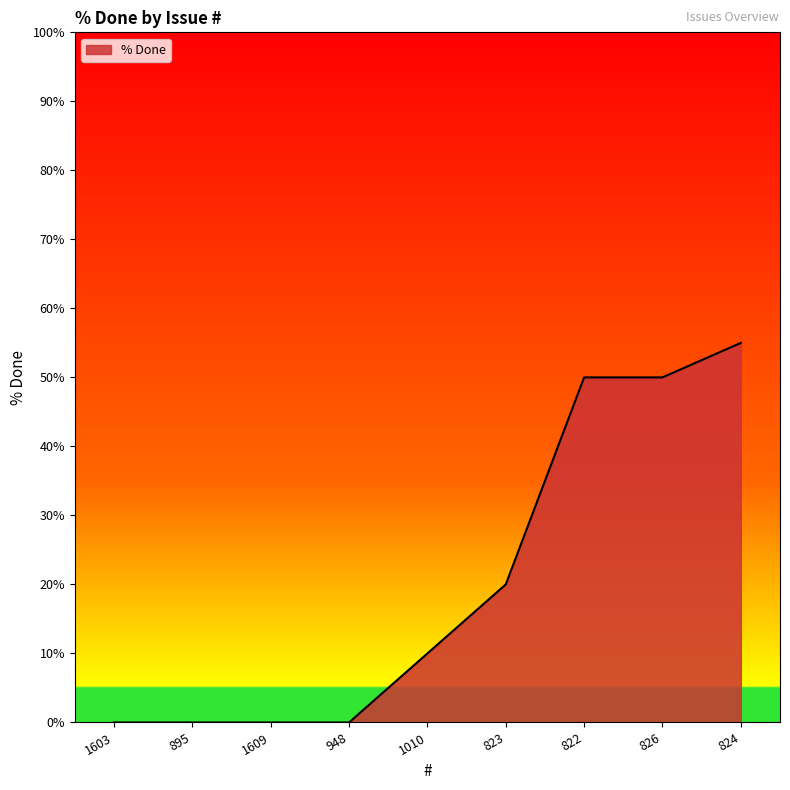

At which label is the value closest to 27?

823